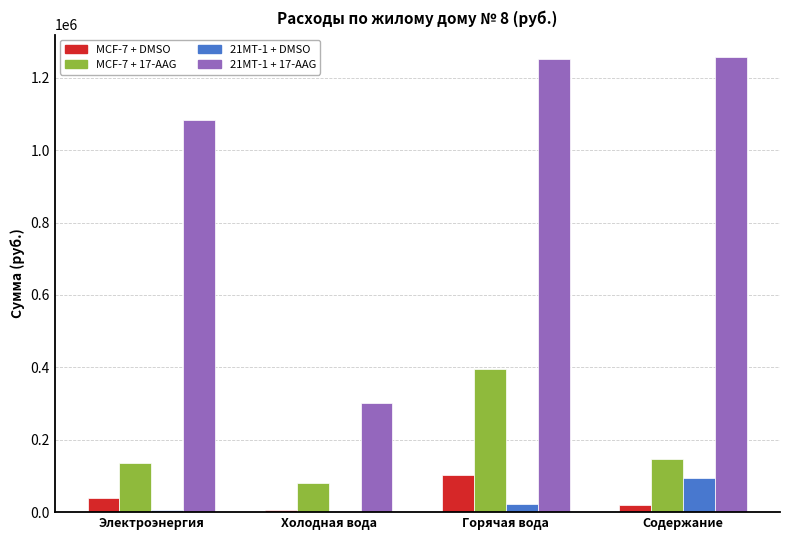

What is the sum of all 21MT-1 + DMSO values?

124560.6